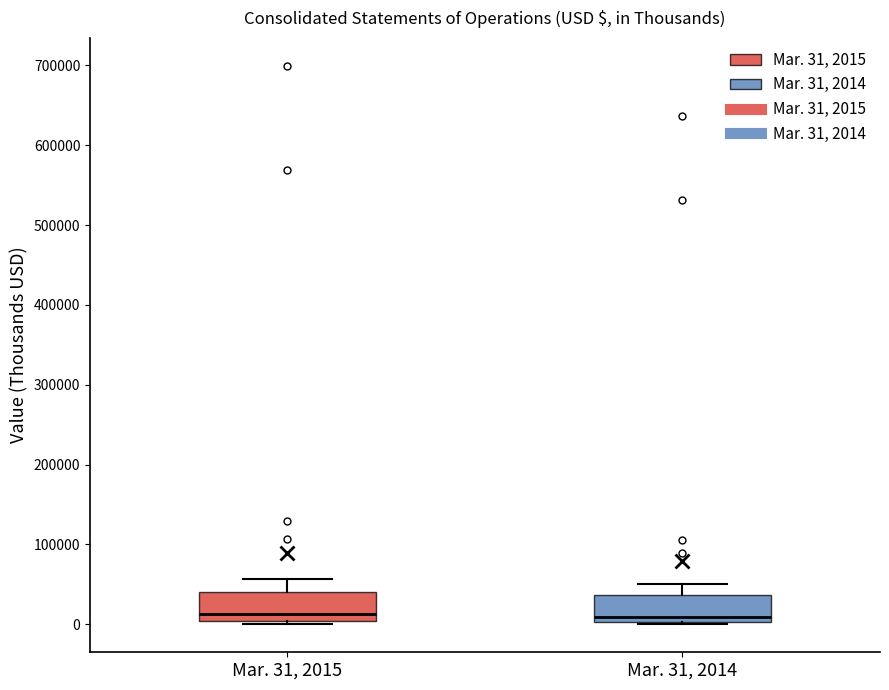

Reading left to right, read every box against the y-axis: the position of its median line, the range the box covers, and the ends of its whiskers. The values are not printed on the chart, so give them approximately, as read against the axis.

Mar. 31, 2015: median 10000, box 0 to 40000, whiskers 0 (just below the box's lower edge) to 60000
Mar. 31, 2014: median 10000, box 0 to 40000, whiskers 0 to 50000